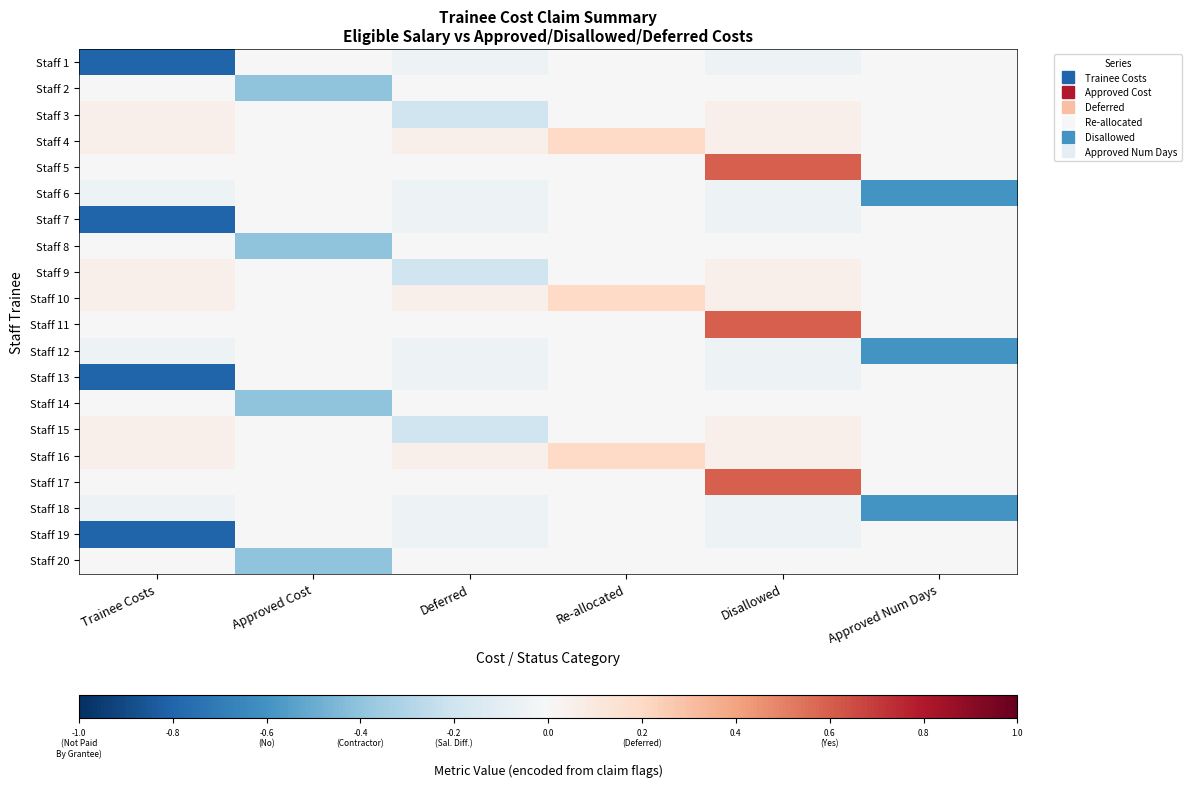

Which category has the highest value across all series?

Disallowed